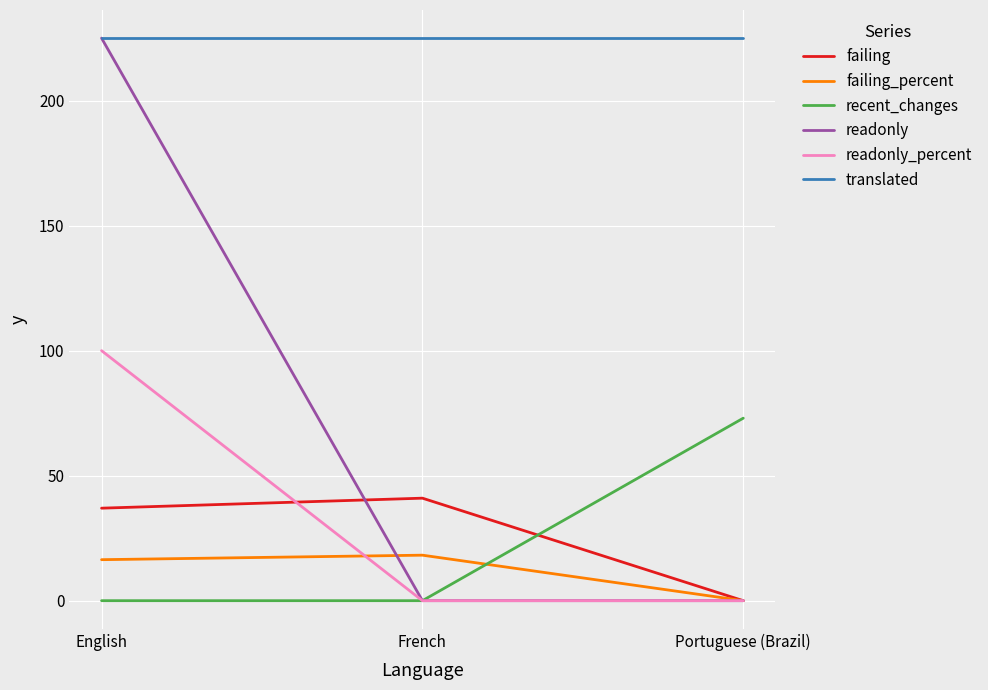

What is the difference between the maximum and minimum values in the failing_percent series?

18.2